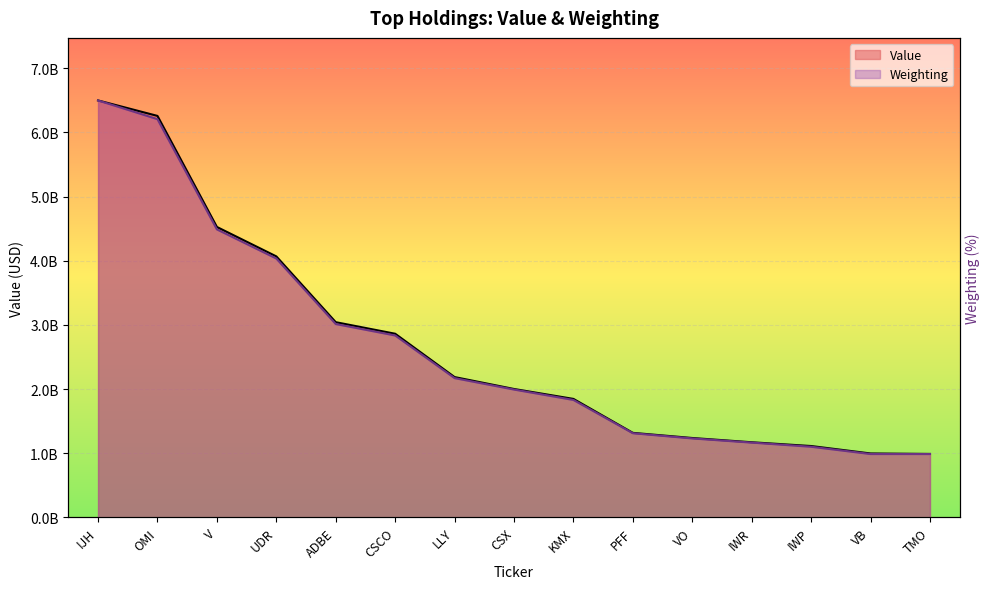

What is the sum of all Value values?

40126760000.0